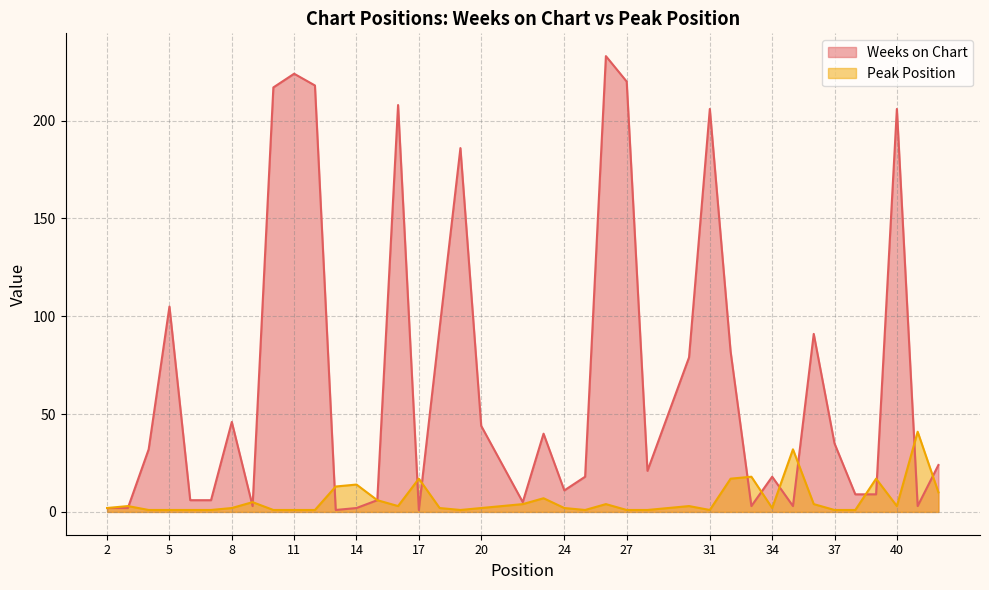

How many lines are shown in the chart?

2